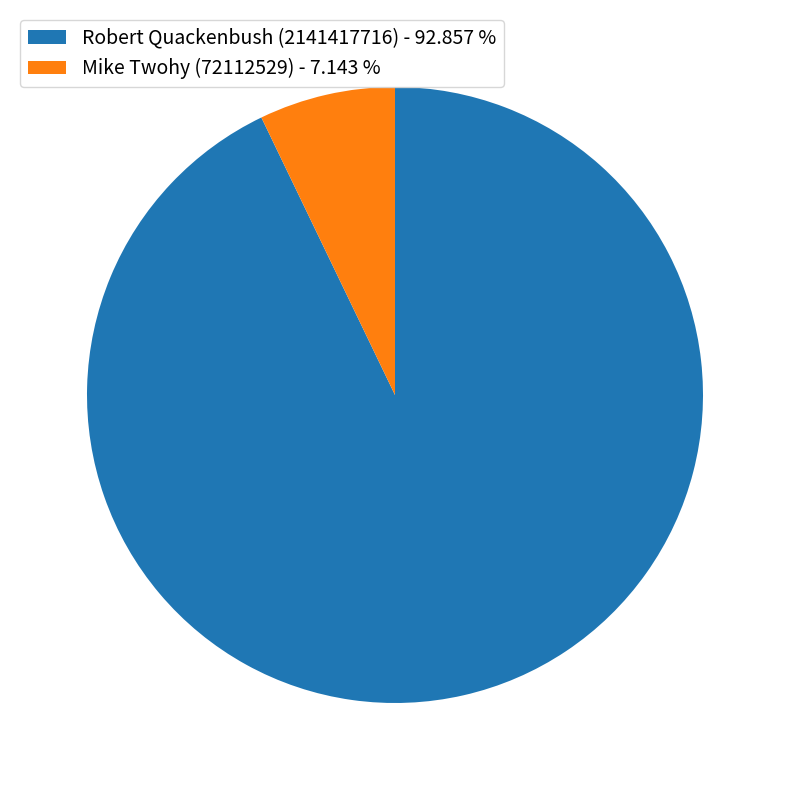

Which slice is the smallest?

Mike Twohy (72112529)